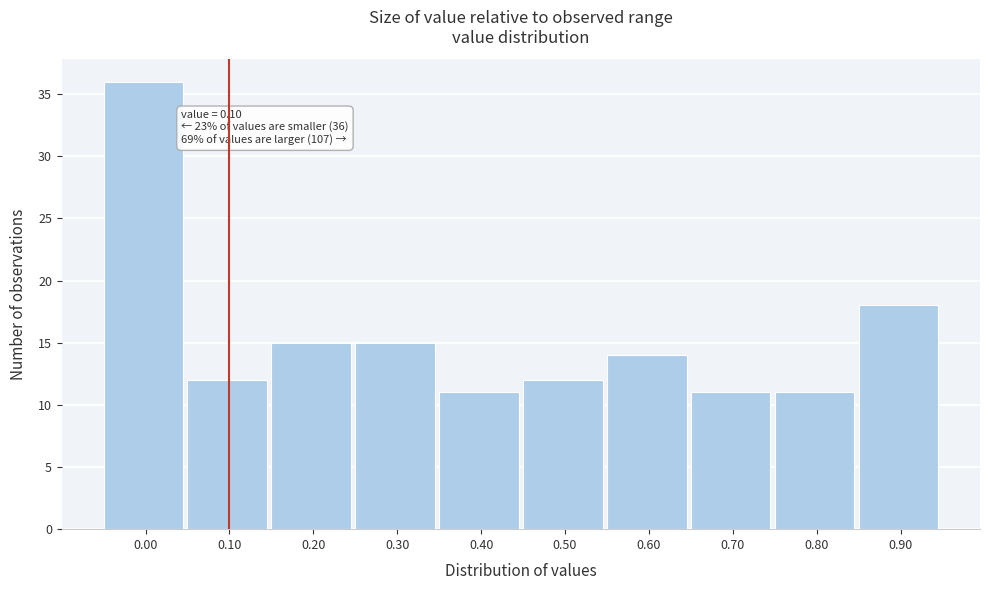

Reading left to right, list all the values displayed in this chart.

0.00=36	0.10=12	0.20=15	0.30=15	0.40=11	0.50=12	0.60=14	0.70=11	0.80=11	0.90=18